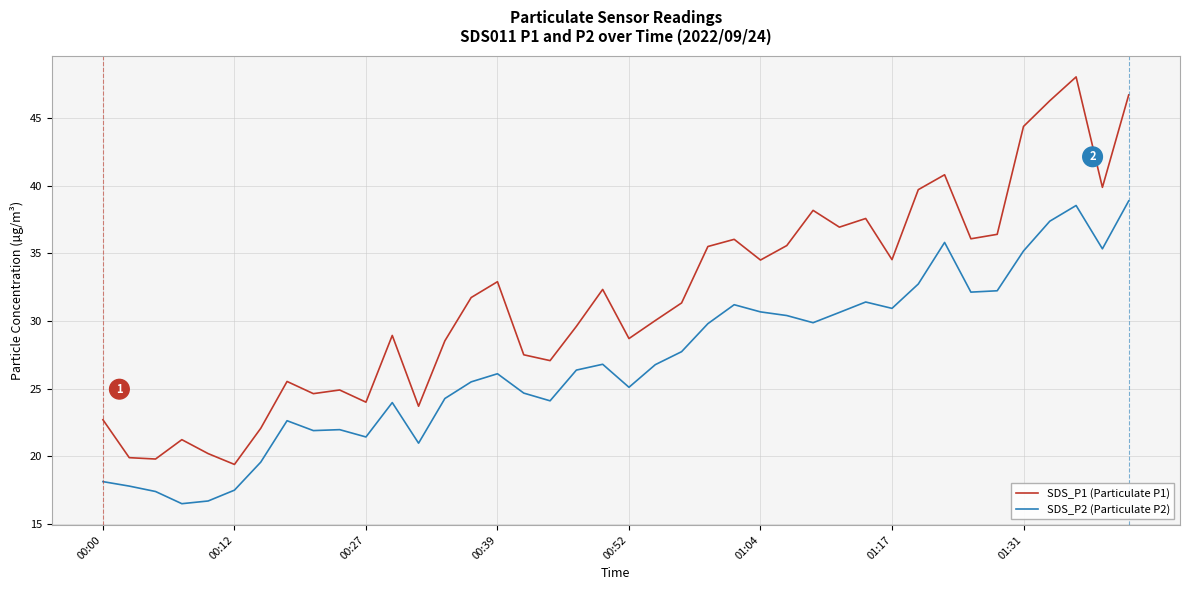

List the series in order of their overall mean, highest first.

SDS_P1 (Particulate P1), SDS_P2 (Particulate P2)